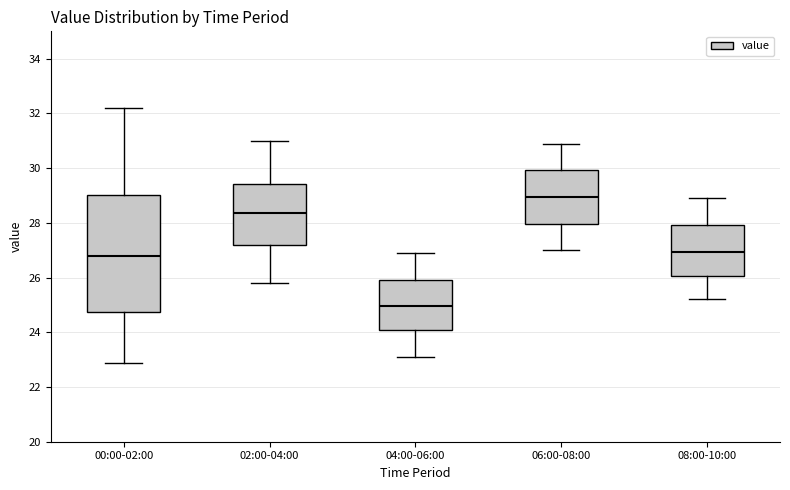

Reading left to right, read every box against the y-axis: the position of its median line, the range the box covers, and the ends of its whiskers. The values are not printed on the chart, so give them approximately, as read against the axis.

00:00-02:00: median 26.8, box 24.8 to 29.0, whiskers 22.8 to 32.2
02:00-04:00: median 28.4, box 27.2 to 29.4, whiskers 25.8 to 31.0
04:00-06:00: median 25.0, box 24.0 to 26.0, whiskers 23.2 to 27.0
06:00-08:00: median 29.0, box 28.0 to 30.0, whiskers 27.0 to 31.0
08:00-10:00: median 27.0, box 26.0 to 28.0, whiskers 25.2 to 29.0